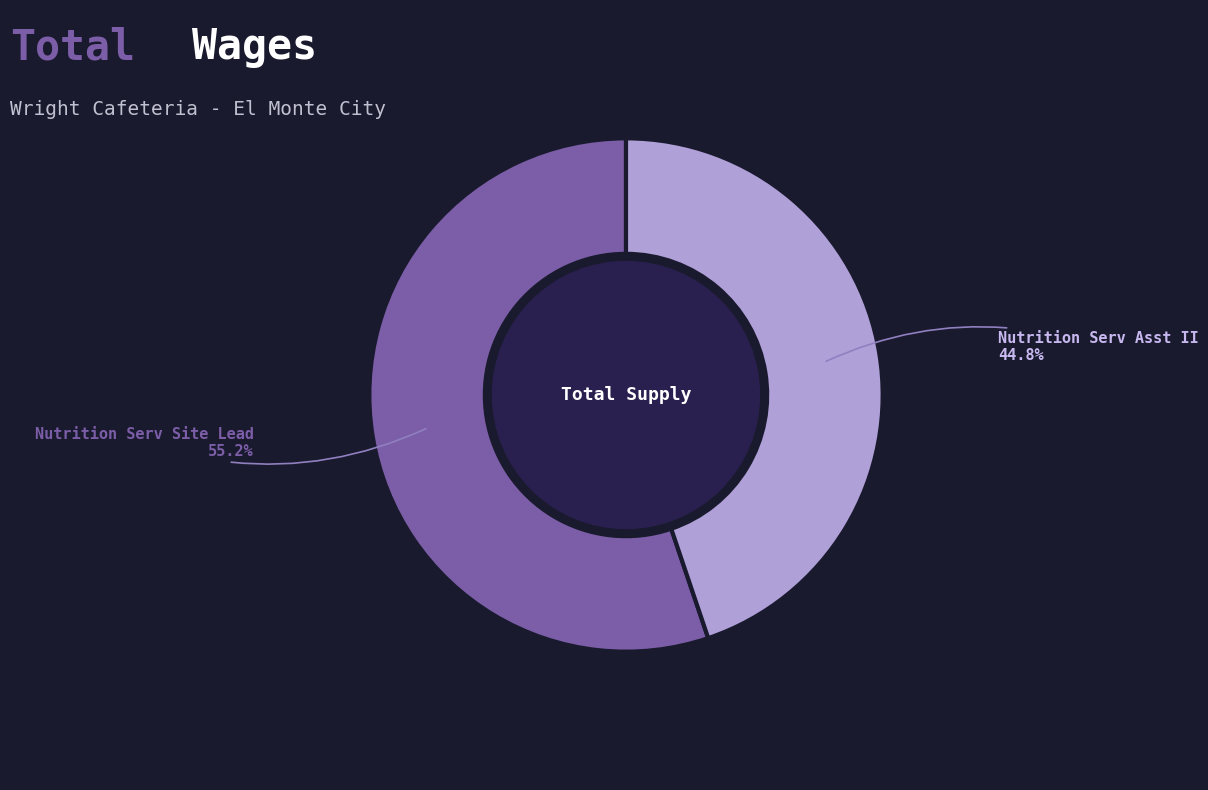

To the nearest percent, what portion does Nutrition Serv Site Lead represent?

55%